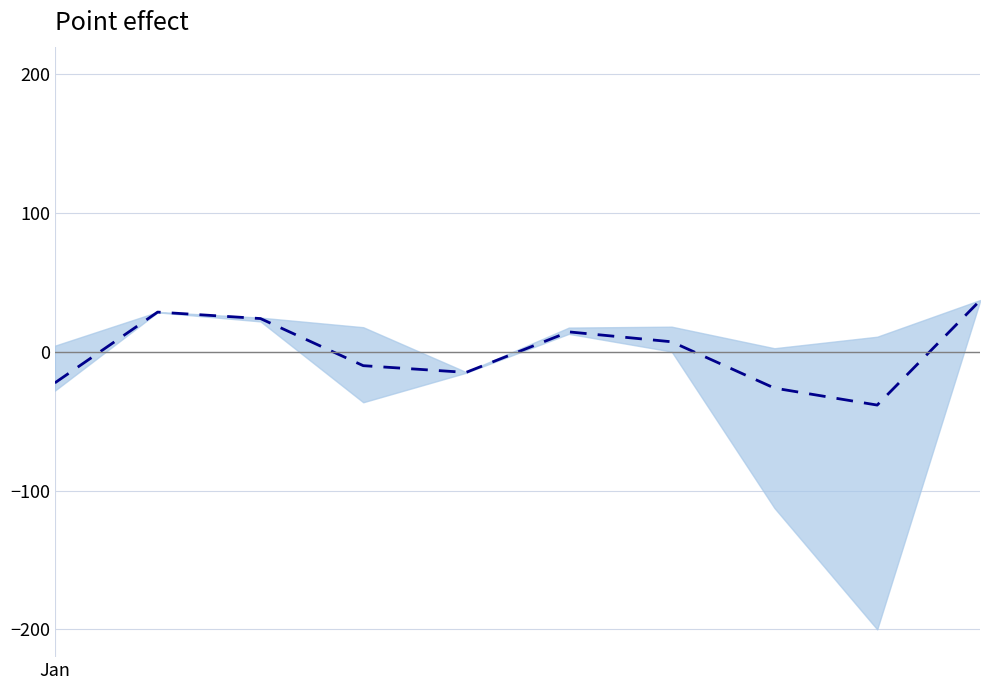

How many points are higher than both their immediate neighbors (excluding endpoints)?

2